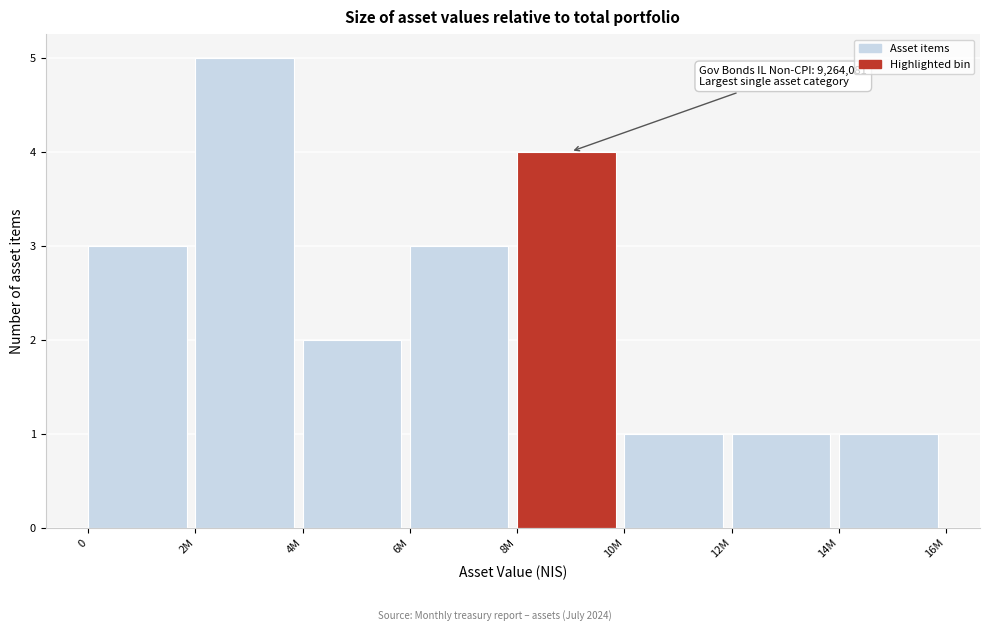

Reading left to right, list all the values displayed in this chart.

3	5	2	3	4	1	1	1